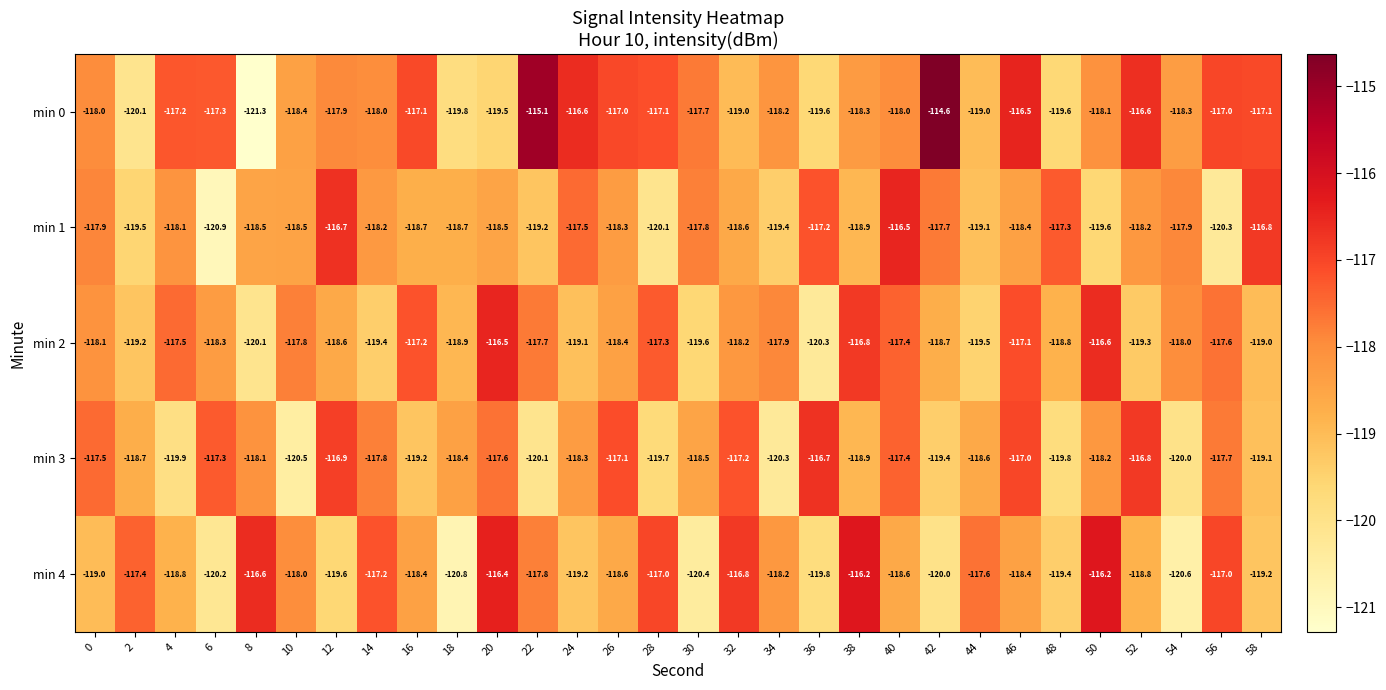

Between 0 and 2, which series saw the biggest shift?

min 0